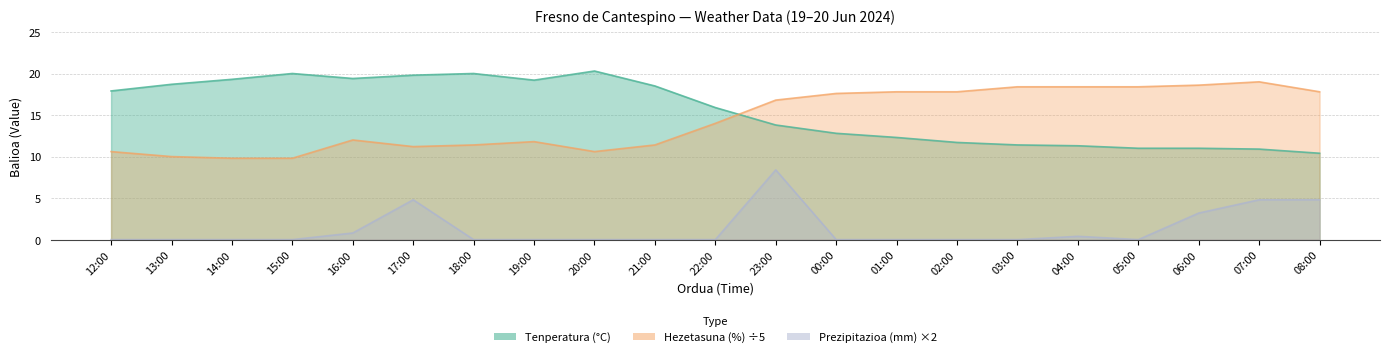

What is the maximum value shown in the chart?

20.3